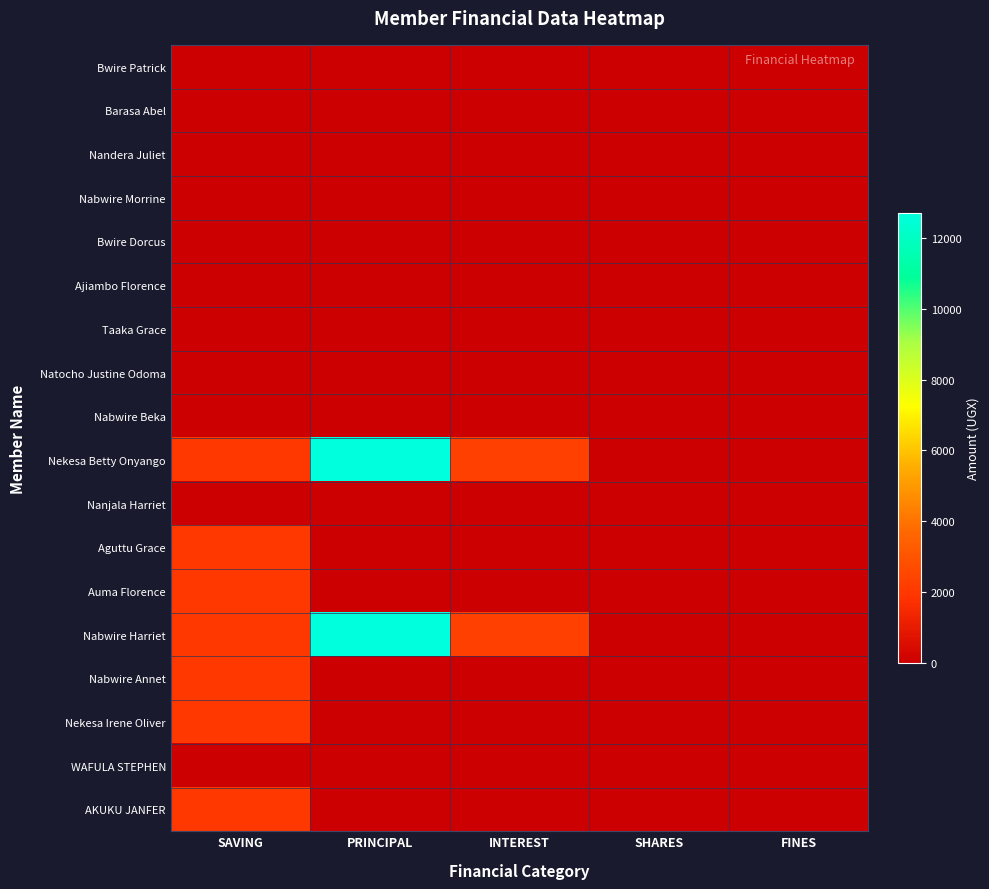

At which category is the sum across all series the highest?

PRINCIPAL